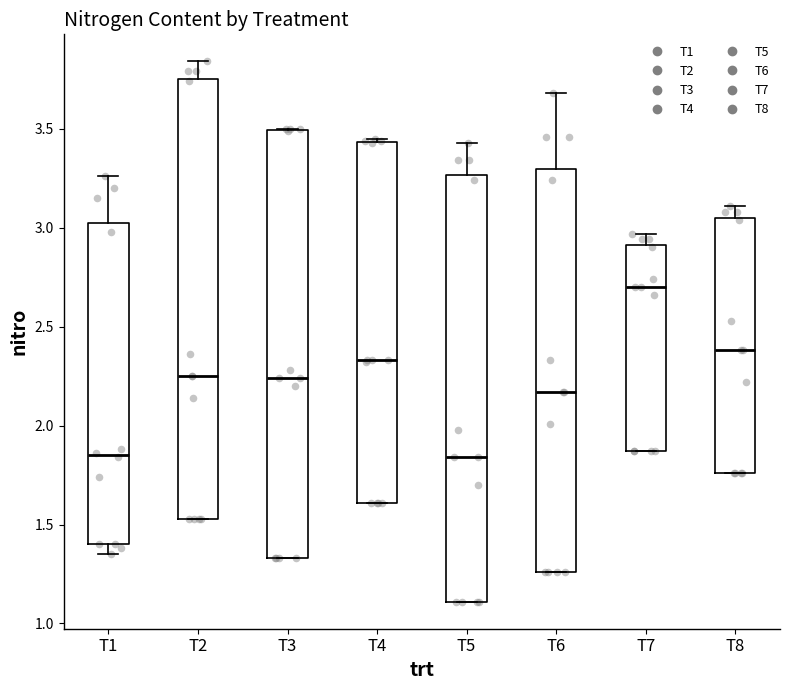

Reading left to right, read every box against the y-axis: the position of its median line, the range the box covers, and the ends of its whiskers. The values are not printed on the chart, so give them approximately, as read against the axis.

T1: median 1.85, box 1.40 to 3.00, whiskers 1.35 to 3.25
T2: median 2.25, box 1.55 to 3.75, whiskers 1.55 to 3.85
T3: median 2.25, box 1.35 to 3.50, whiskers 1.35 to 3.50
T4: median 2.35, box 1.60 to 3.45, whiskers 1.60 to 3.45 (just above the box's upper edge)
T5: median 1.85, box 1.10 to 3.25, whiskers 1.10 to 3.45
T6: median 2.15, box 1.25 to 3.30, whiskers 1.25 to 3.70
T7: median 2.70, box 1.85 to 2.90, whiskers 1.85 to 2.95
T8: median 2.40, box 1.75 to 3.05, whiskers 1.75 to 3.10